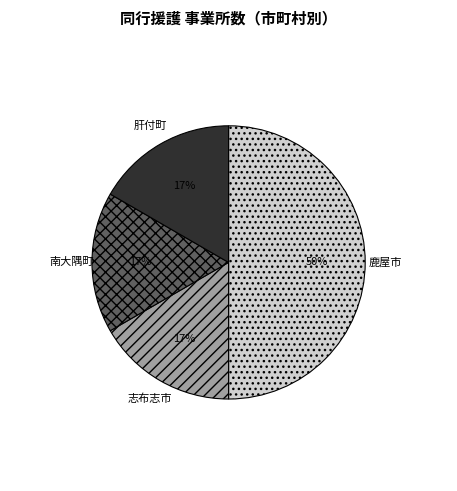

How many segments does this pie chart have?

4